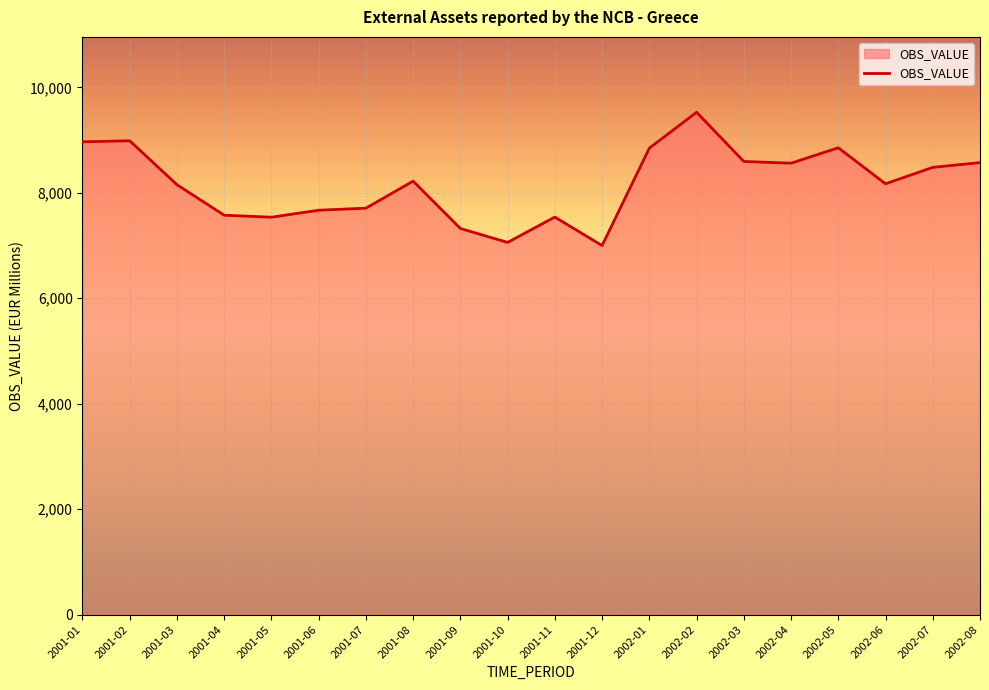

What is the difference between the maximum and minimum values?

2528